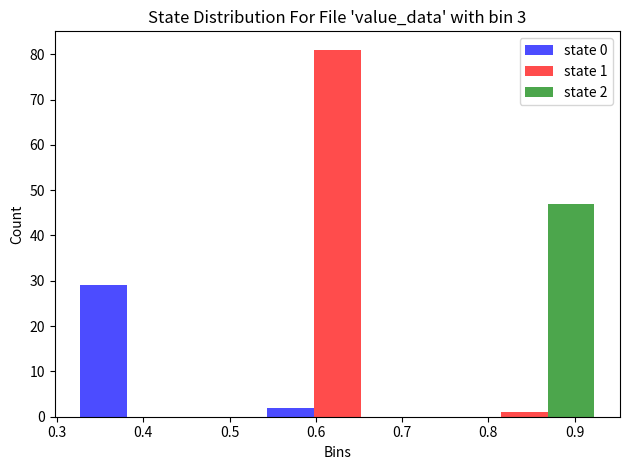

In the state 1 series, which range on the x-axis has the tallest bar?

0.52 to 0.73